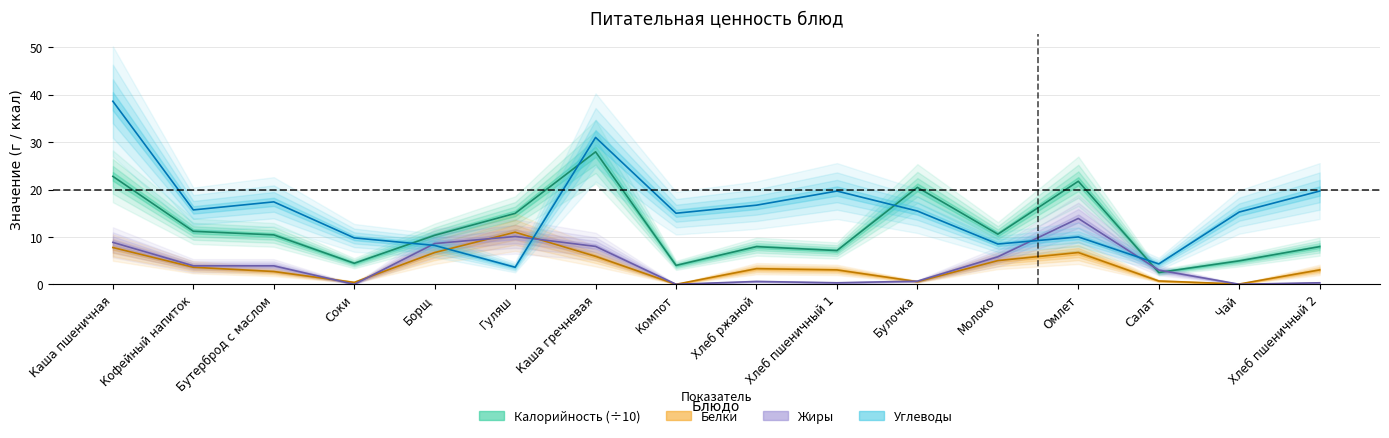

Is the value of Углеводы at Кофейный напиток greater than the value of Белки at Чай?

Yes